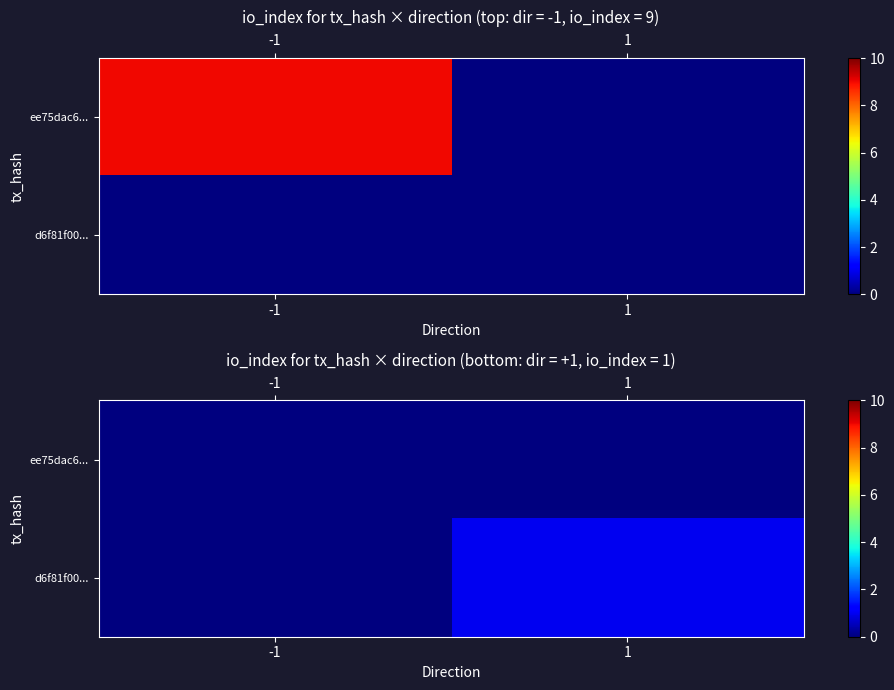

What is the highest value of the d6f81f00... series?

1